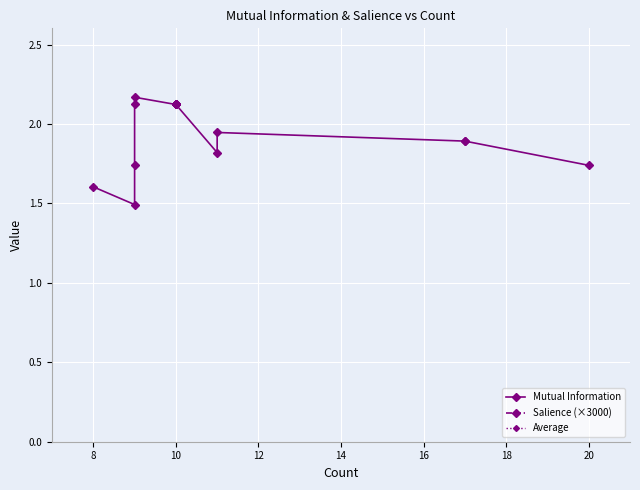

List the series in order of their peak value, highest first.

Salience (×3000), Average, Mutual Information